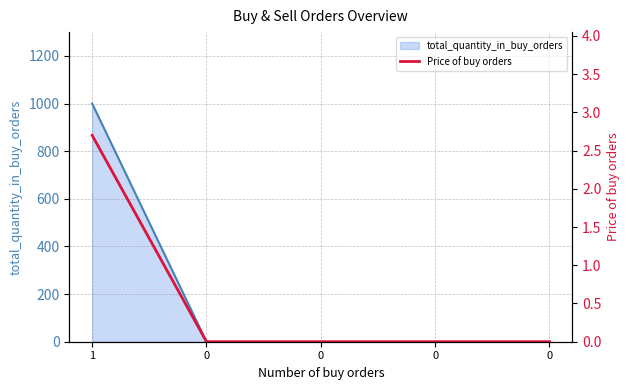

List the labels in order of value, smallest first.

0, 0, 0, 0, 1